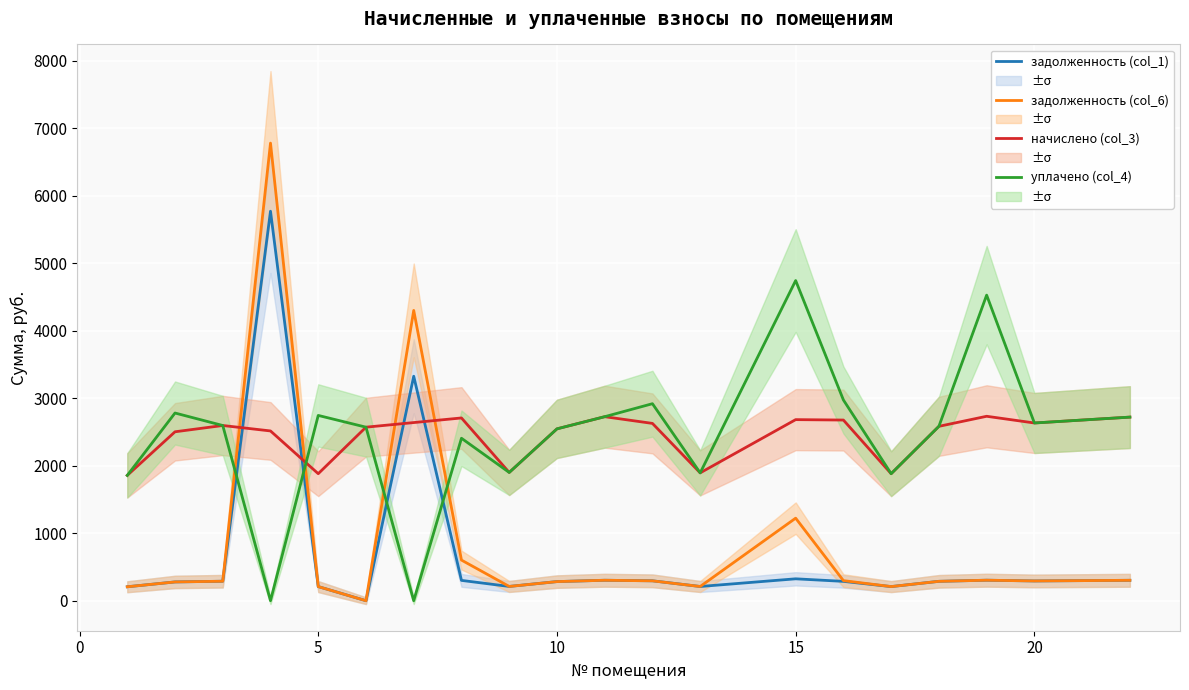

How many lines are shown in the chart?

4